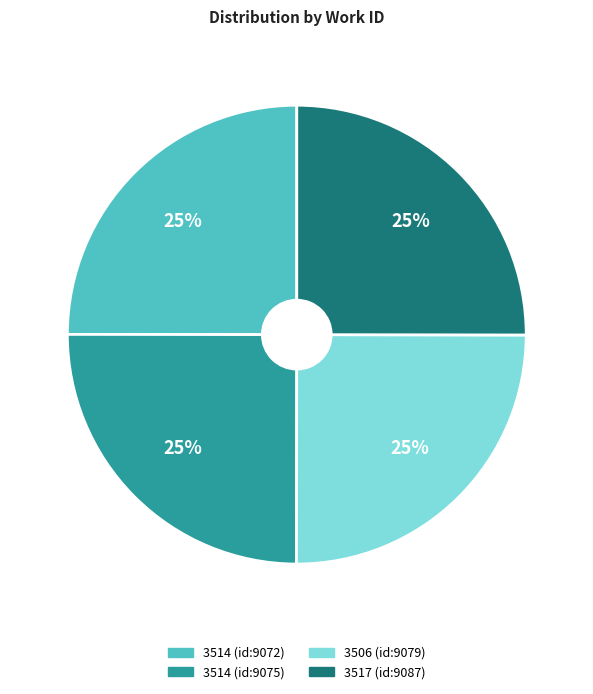

What is the ratio of the value at 3506 (id:9079) to the value at 3517 (id:9087)?

1.0